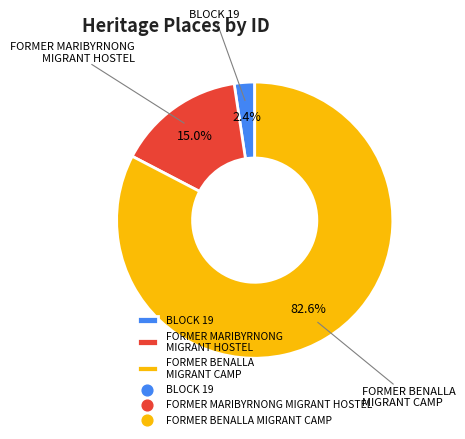

What is the smallest slice in the pie chart?

BLOCK 19